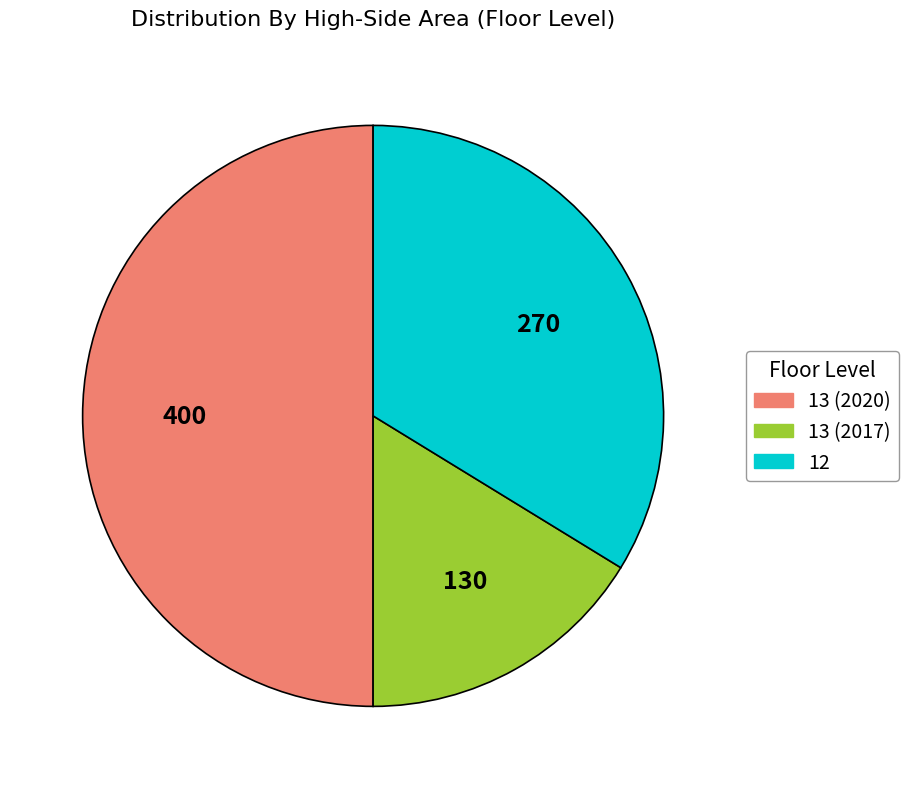

Which category has the biggest portion of the pie?

13 (2020)